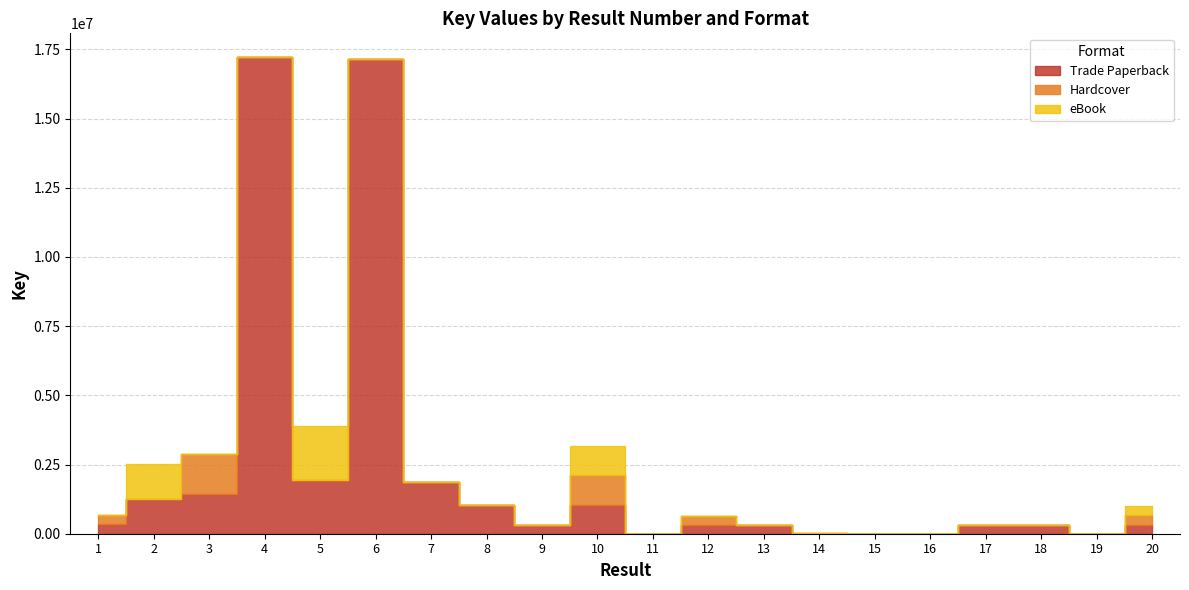

How many lines are shown in the chart?

3